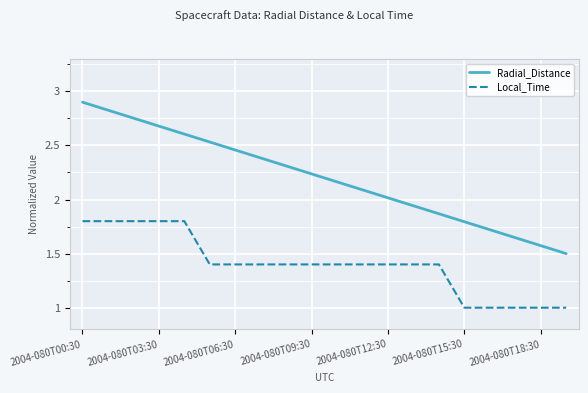

Which series has the largest range (max minus min)?

Radial_Distance